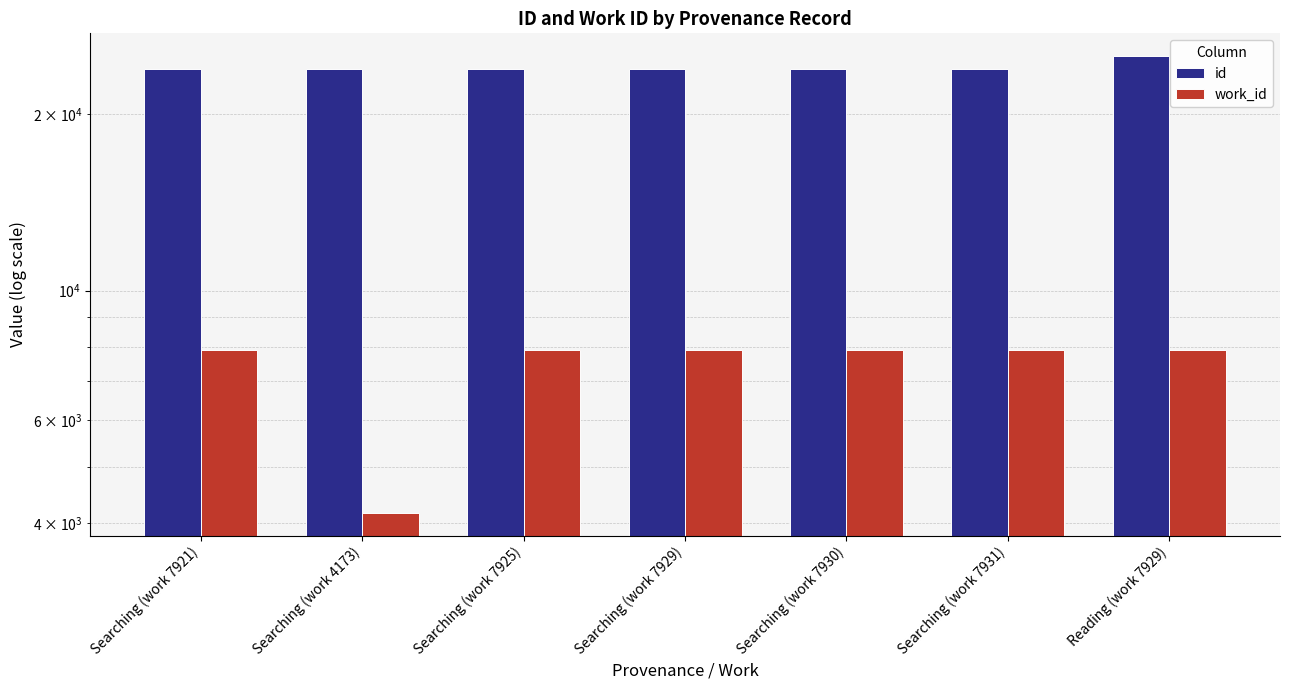

What is the value of the id bar at the 1st from the left?

23914